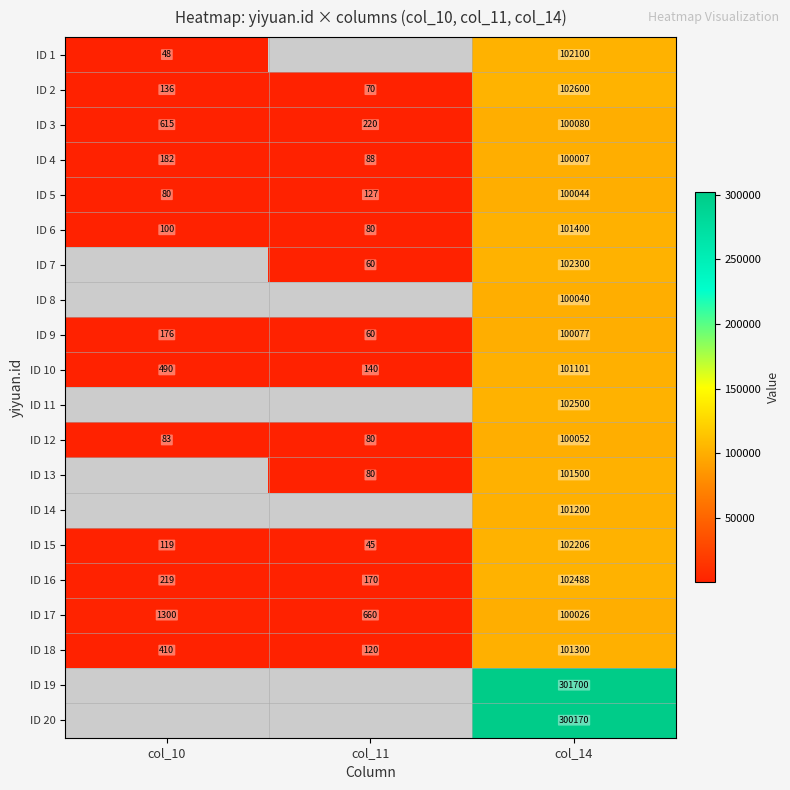

The value of ID 1 at col_10 is 78. True or false?

False